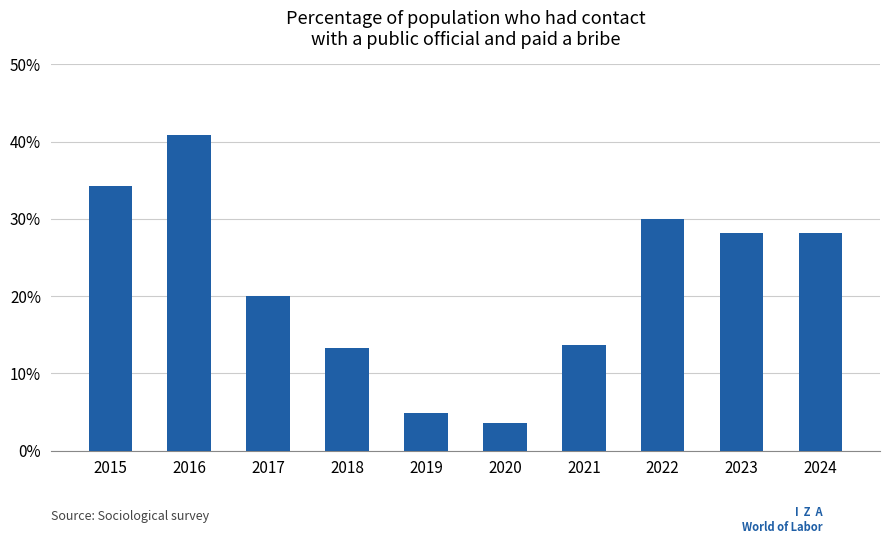

What is the value of the 9th bar from the left?

28.2